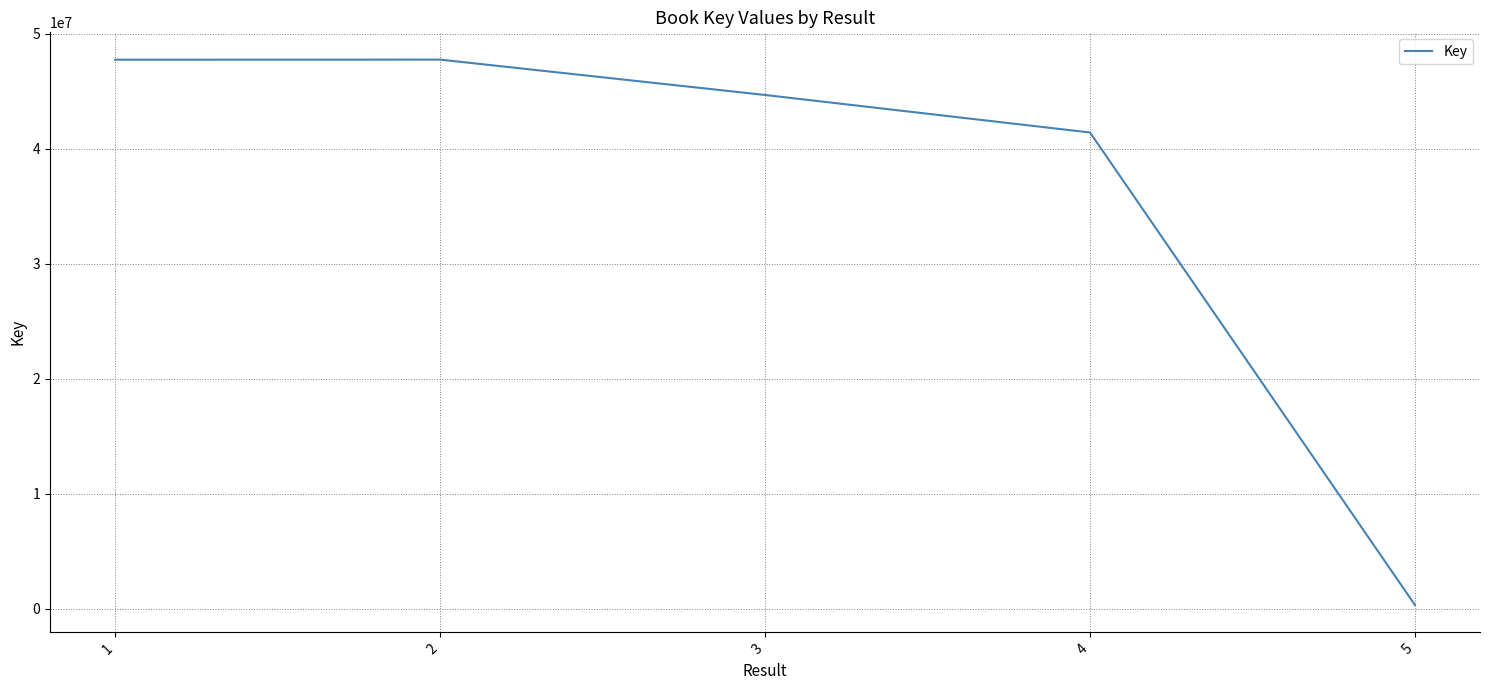

The chart shows a value of 41426385 at 4. True or false?

True